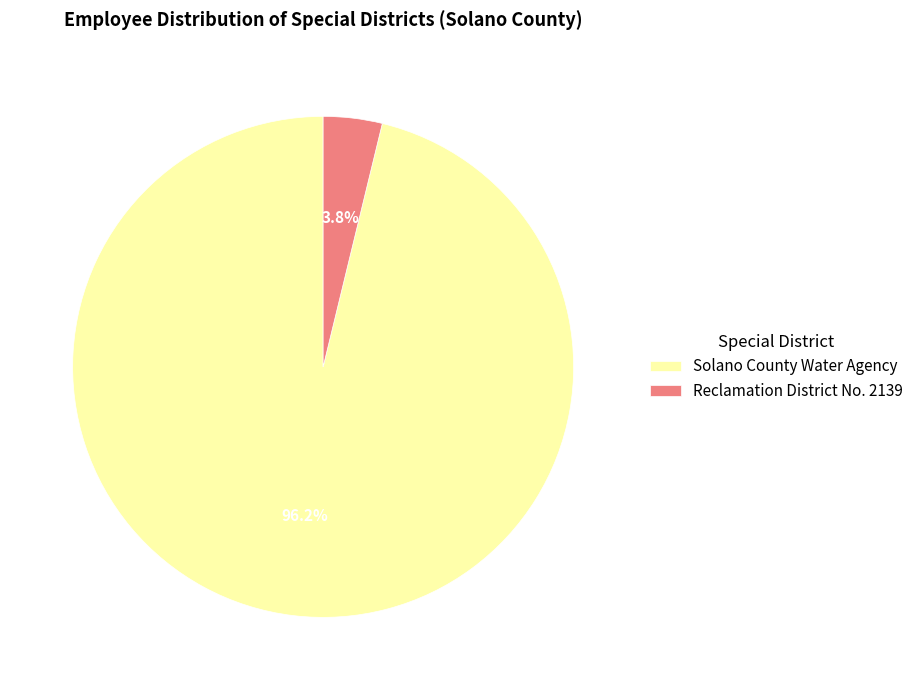

Does Reclamation District No. 2139 account for over 50% of the chart?

No